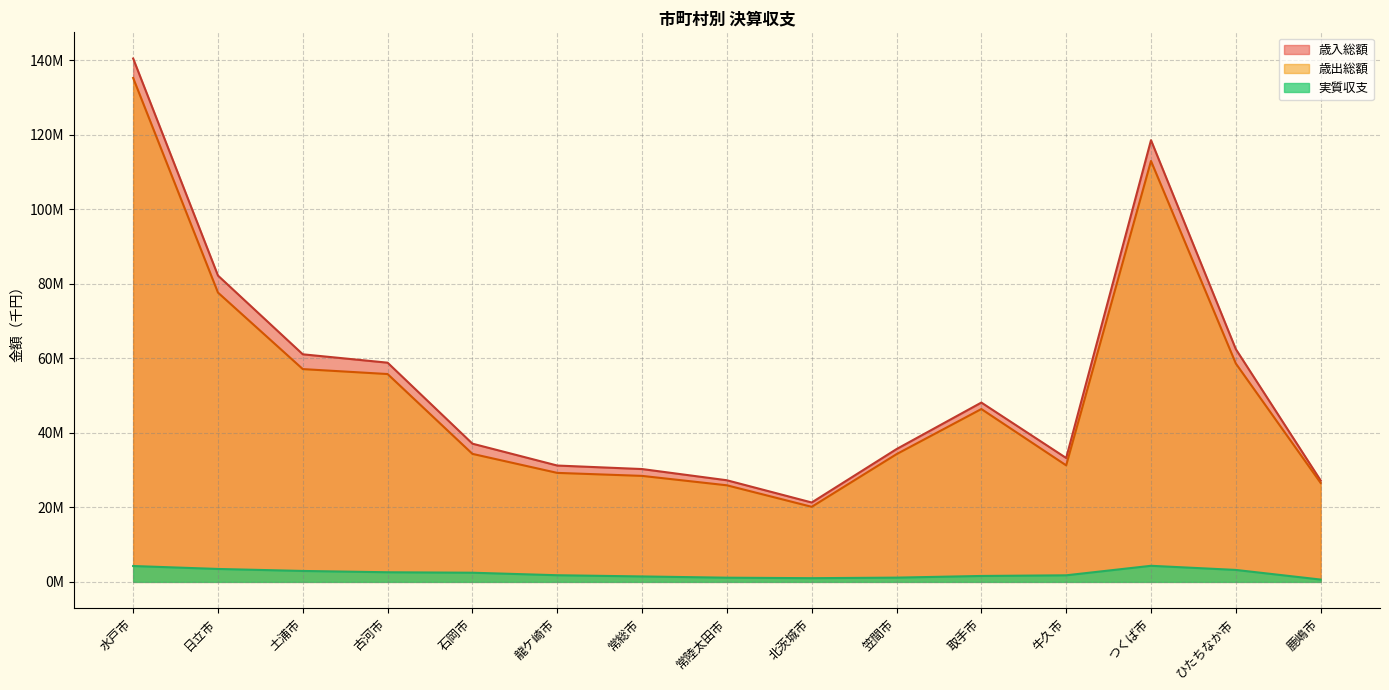

Which has a higher value, つくば市 or 北茨城市?

つくば市